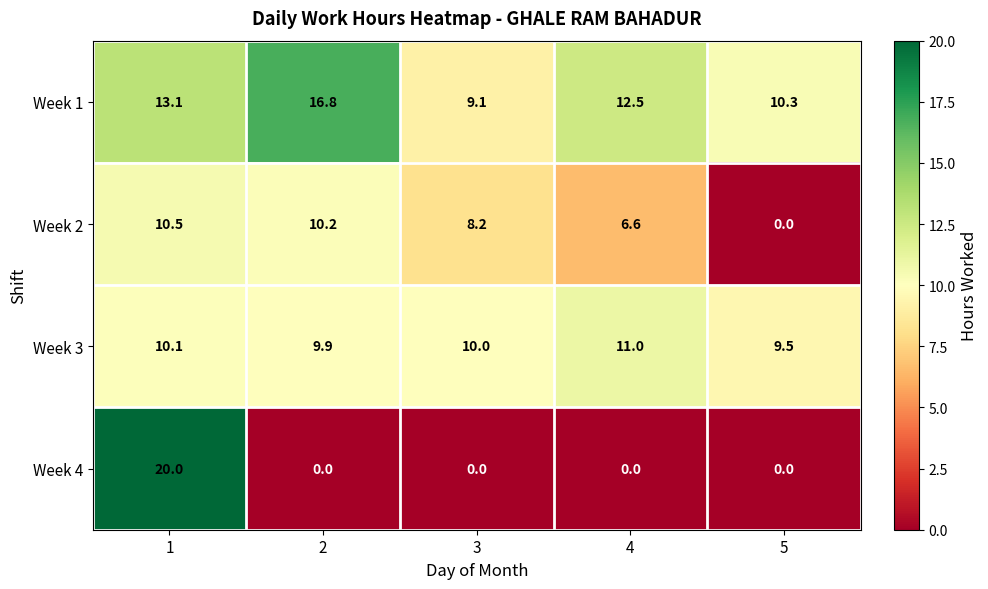

Rank the series by their average value, from highest to lowest.

Week 1, Week 3, Week 2, Week 4